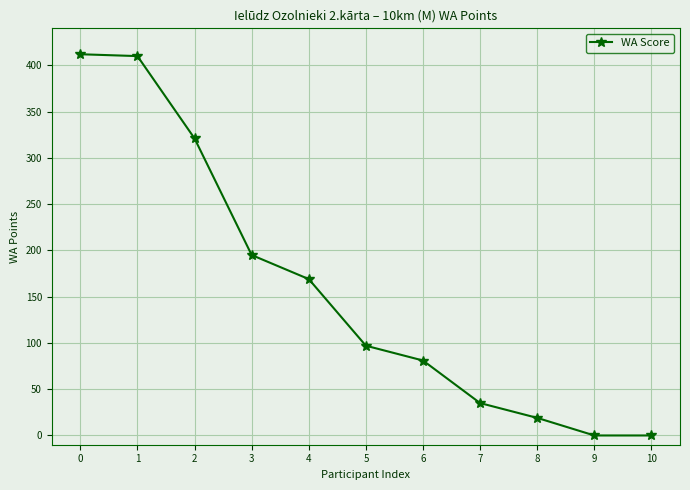

What is the difference between the maximum and second lowest values?

412